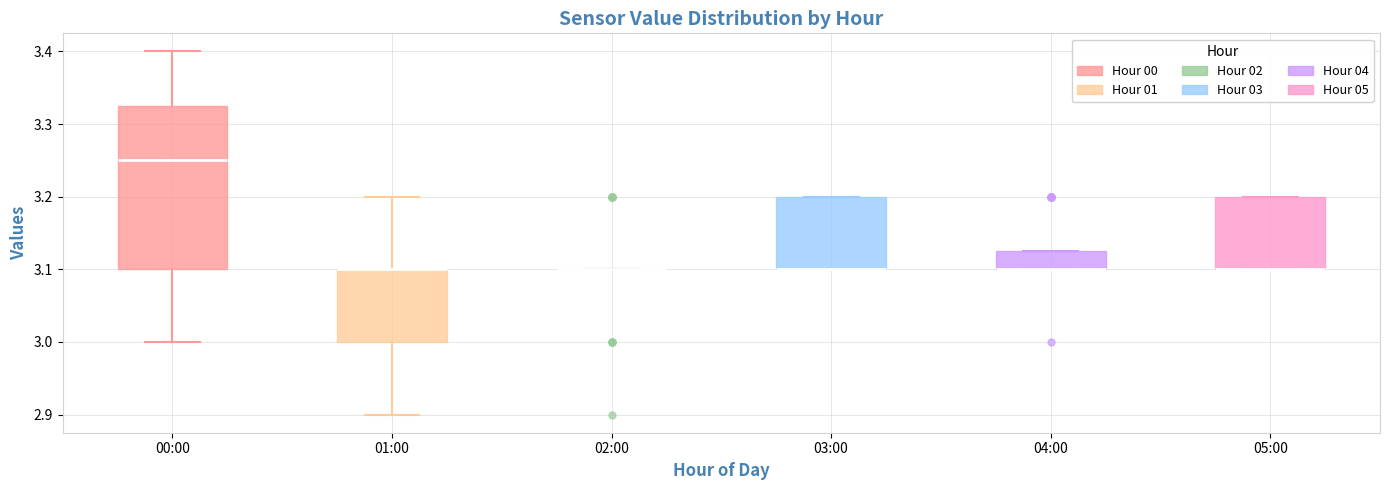

Where is the upper edge of the box for 01:00 on the y-axis? The values are not printed on the chart, so give them approximately, as read against the axis.

3.10